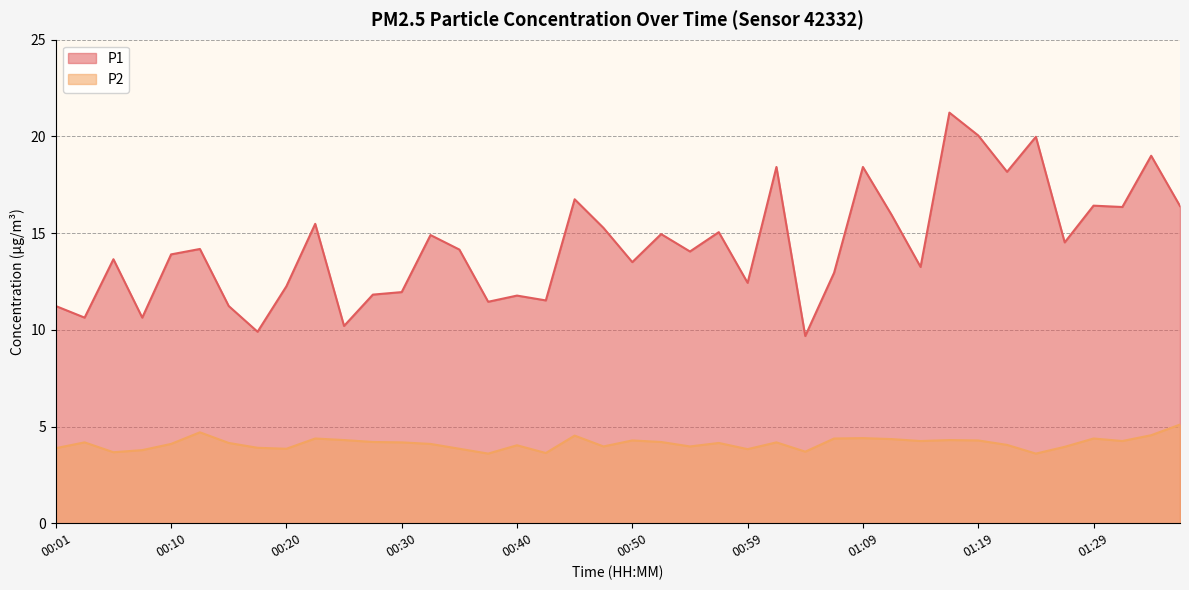

What is the maximum value shown in the chart?

21.2